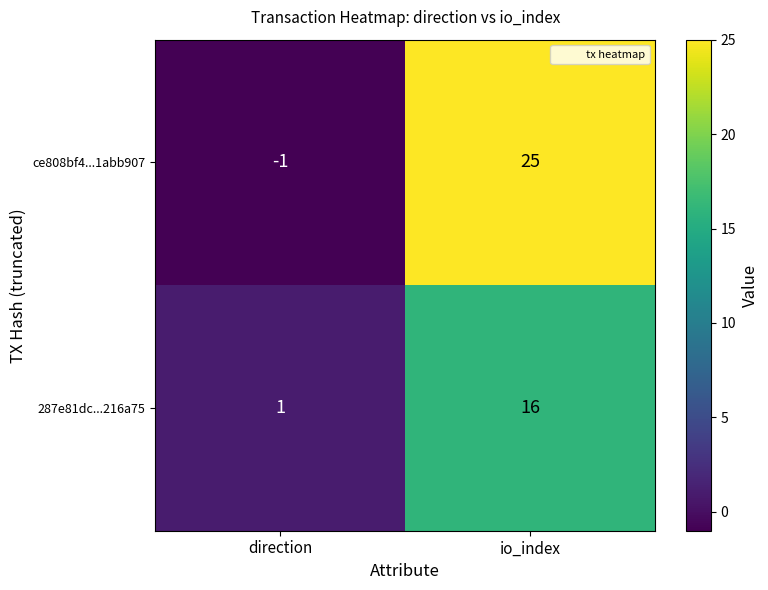

What is the spread (max minus min) of values at io_index?

9